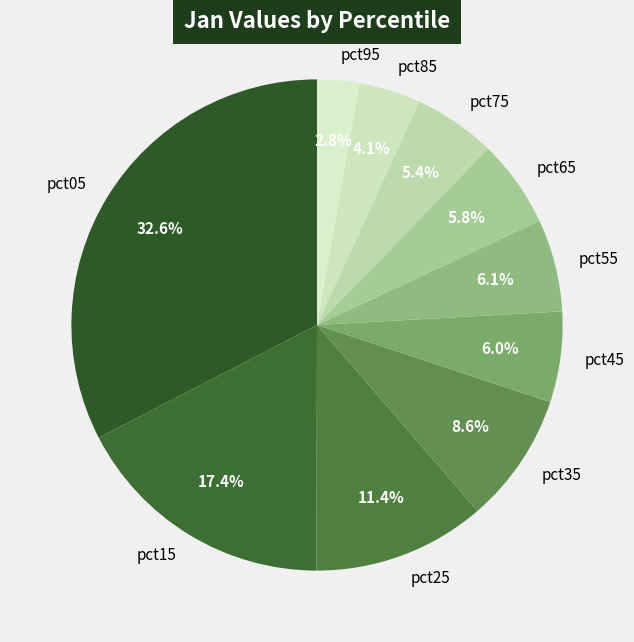

Does pct45 account for over 50% of the chart?

No